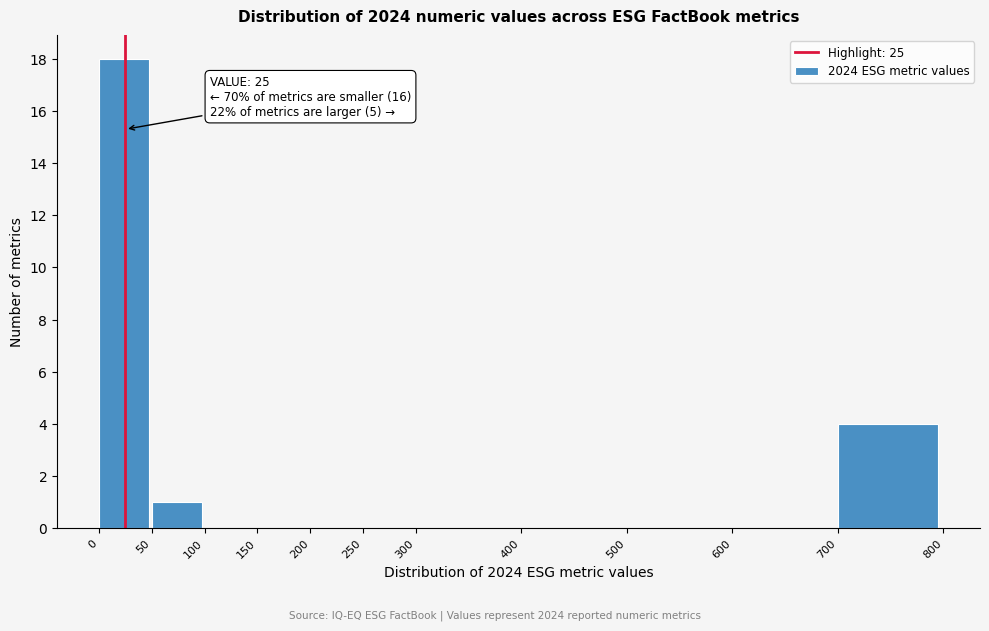

Which range on the x-axis has the tallest bar?

0 to 50